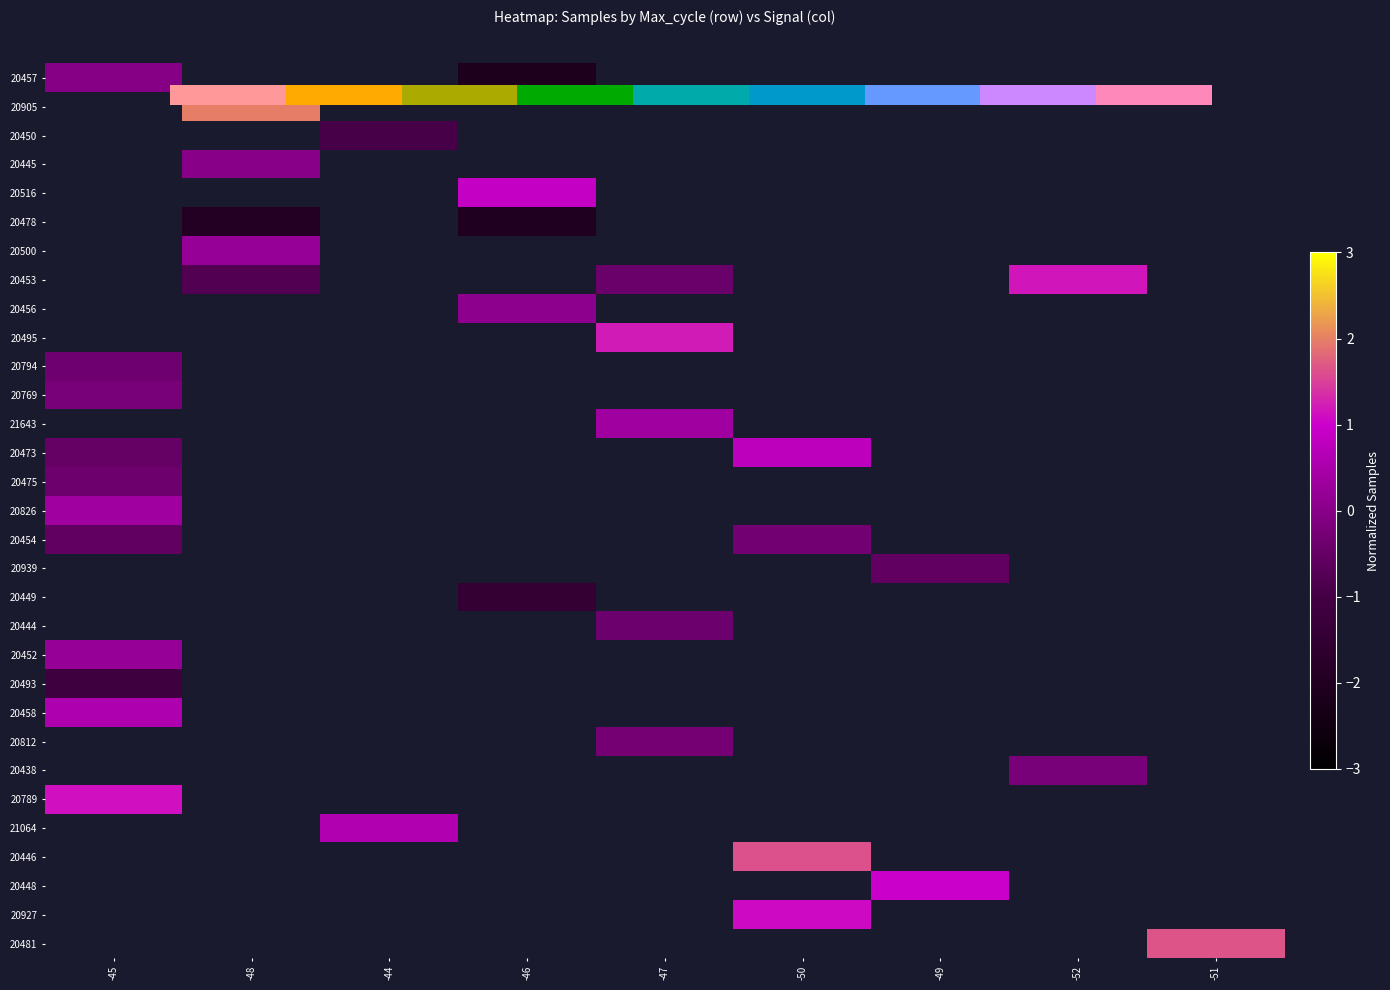

Rank the series at -50 from highest to lowest value.

20457, 20905, 20450, 20445, 20516, 20478, 20500, 20453, 20456, 20495, 20794, 20769, 21643, 20473, 20475, 20826, 20454, 20939, 20449, 20444, 20452, 20493, 20458, 20812, 20438, 20789, 21064, 20446, 20448, 20927, 20481